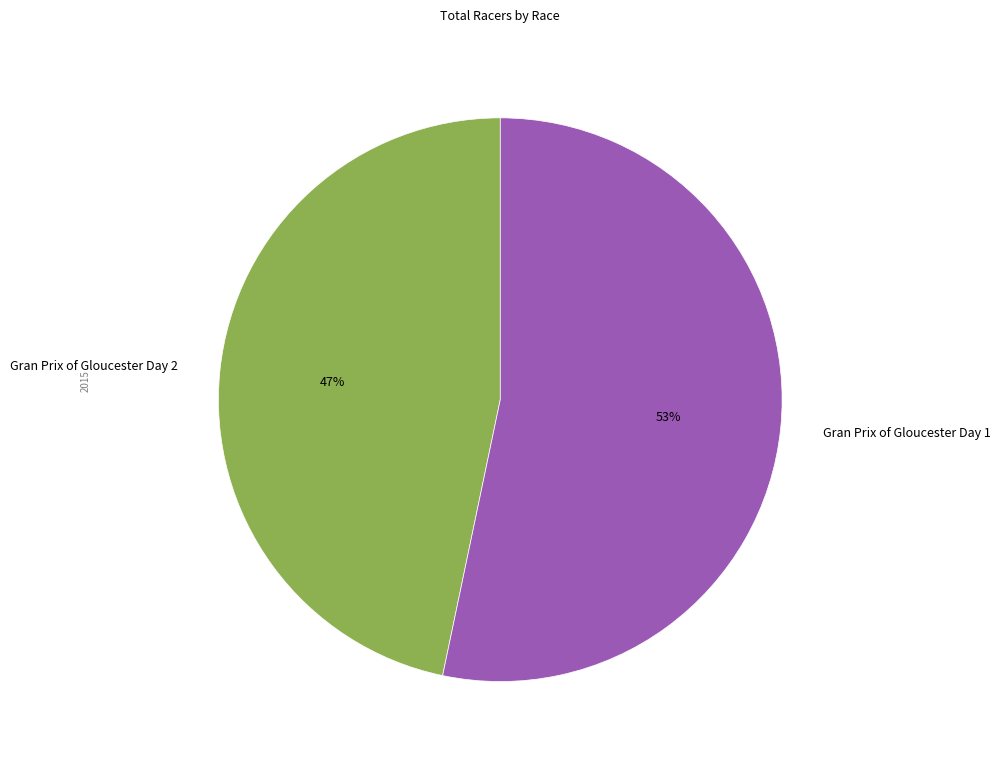

Rank the categories by value from highest to lowest.

Gran Prix of Gloucester Day 1, Gran Prix of Gloucester Day 2